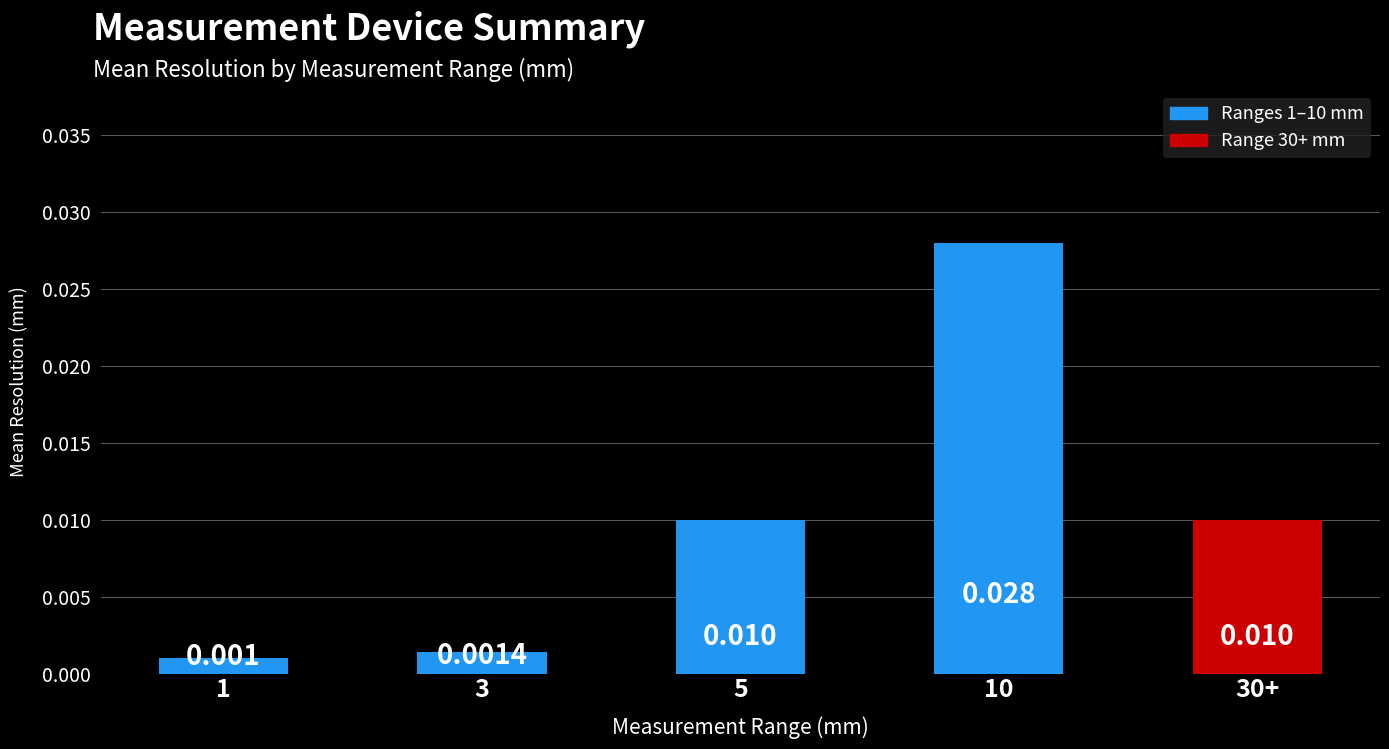

At which label is the value closest to 0?

1